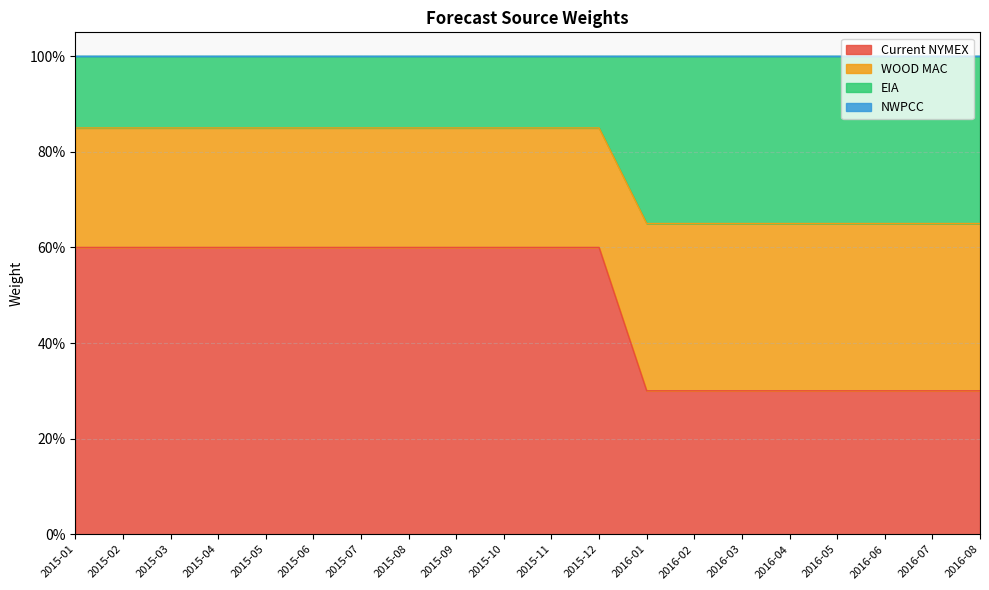

Rank the categories by Current NYMEX value from lowest to highest.

2016-01, 2016-02, 2016-03, 2016-04, 2016-05, 2016-06, 2016-07, 2016-08, 2015-01, 2015-02, 2015-03, 2015-04, 2015-05, 2015-06, 2015-07, 2015-08, 2015-09, 2015-10, 2015-11, 2015-12